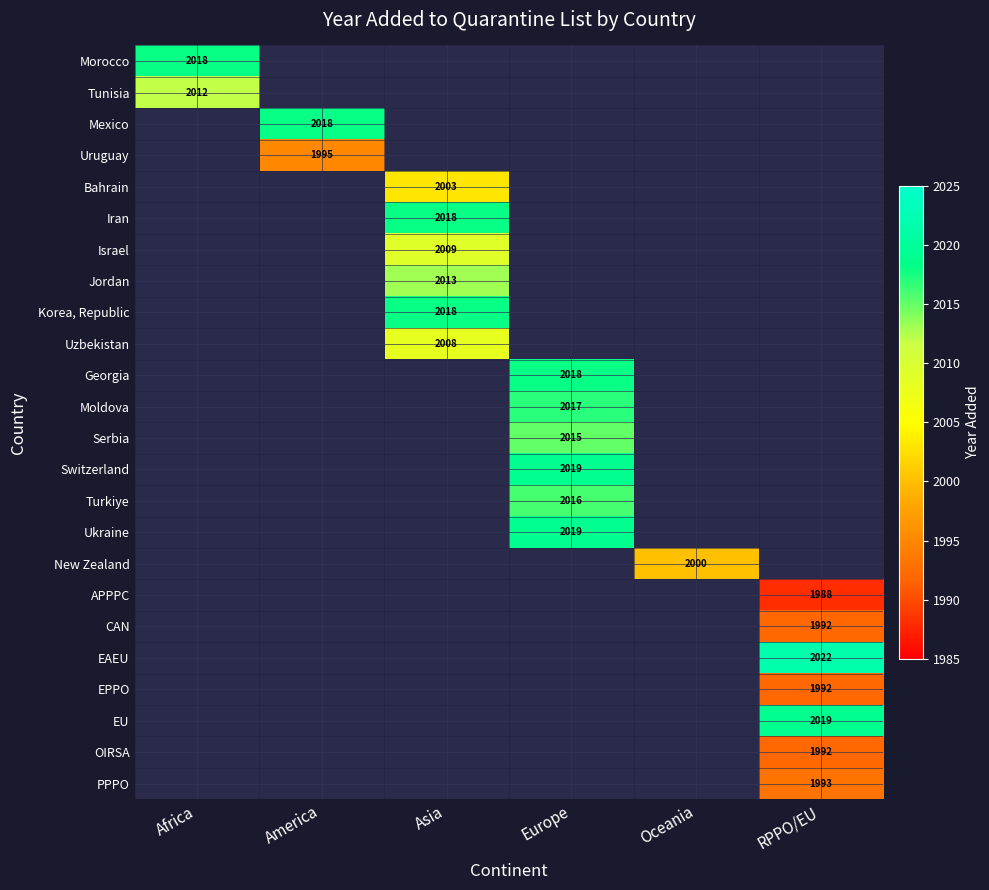

What is the greatest value displayed?

2022.0